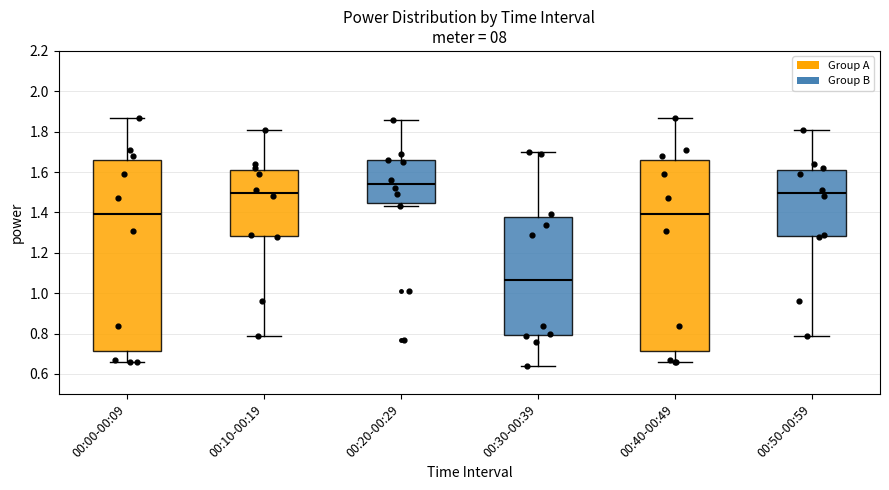

Reading left to right, read every box against the y-axis: the position of its median line, the range the box covers, and the ends of its whiskers. The values are not printed on the chart, so give them approximately, as read against the axis.

00:00-00:09: median 1.40, box 0.72 to 1.66, whiskers 0.66 to 1.88
00:10-00:19: median 1.50, box 1.28 to 1.62, whiskers 0.80 to 1.82
00:20-00:29: median 1.54, box 1.44 to 1.66, whiskers 1.44 (just below the box's lower edge) to 1.86
00:30-00:39: median 1.06, box 0.80 to 1.38, whiskers 0.64 to 1.70
00:40-00:49: median 1.40, box 0.72 to 1.66, whiskers 0.66 to 1.88
00:50-00:59: median 1.50, box 1.28 to 1.62, whiskers 0.80 to 1.82